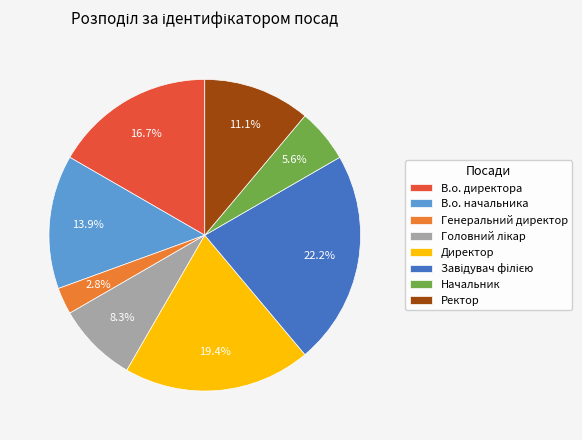

Is Начальник the majority of the pie?

No